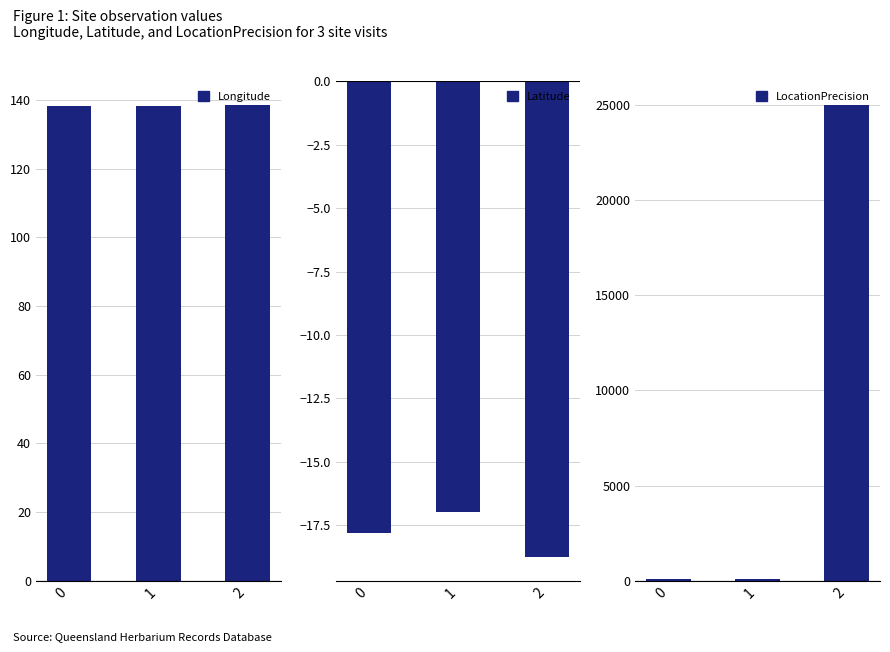

At 0, list the series in order from smallest to largest.

Latitude, LocationPrecision, Longitude